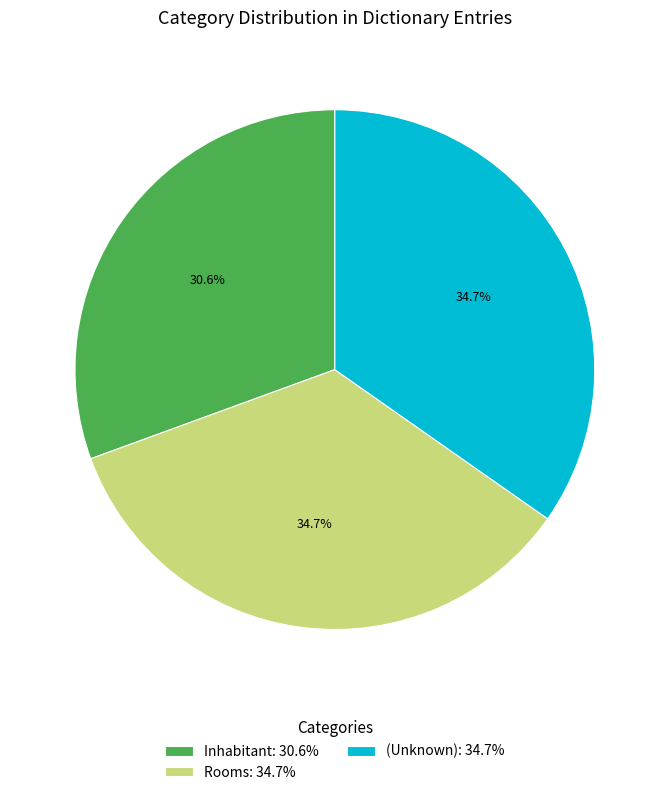

Approximately how many times larger is the value at Inhabitant: 30.6% compared to Rooms: 34.7%?

0.9